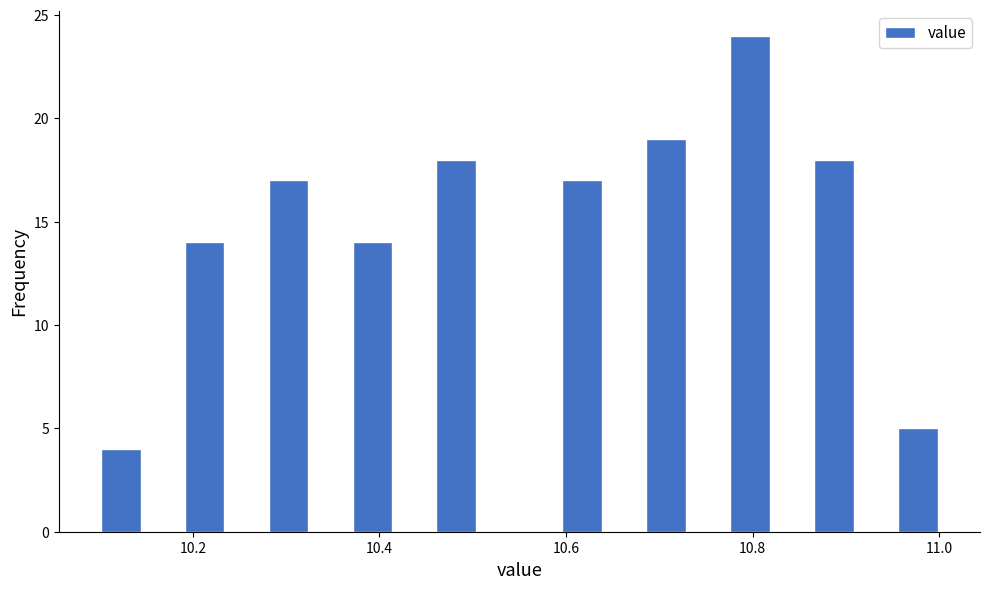

Read against the x-axis, roughly where is the centre of the tallest bar?

10.80